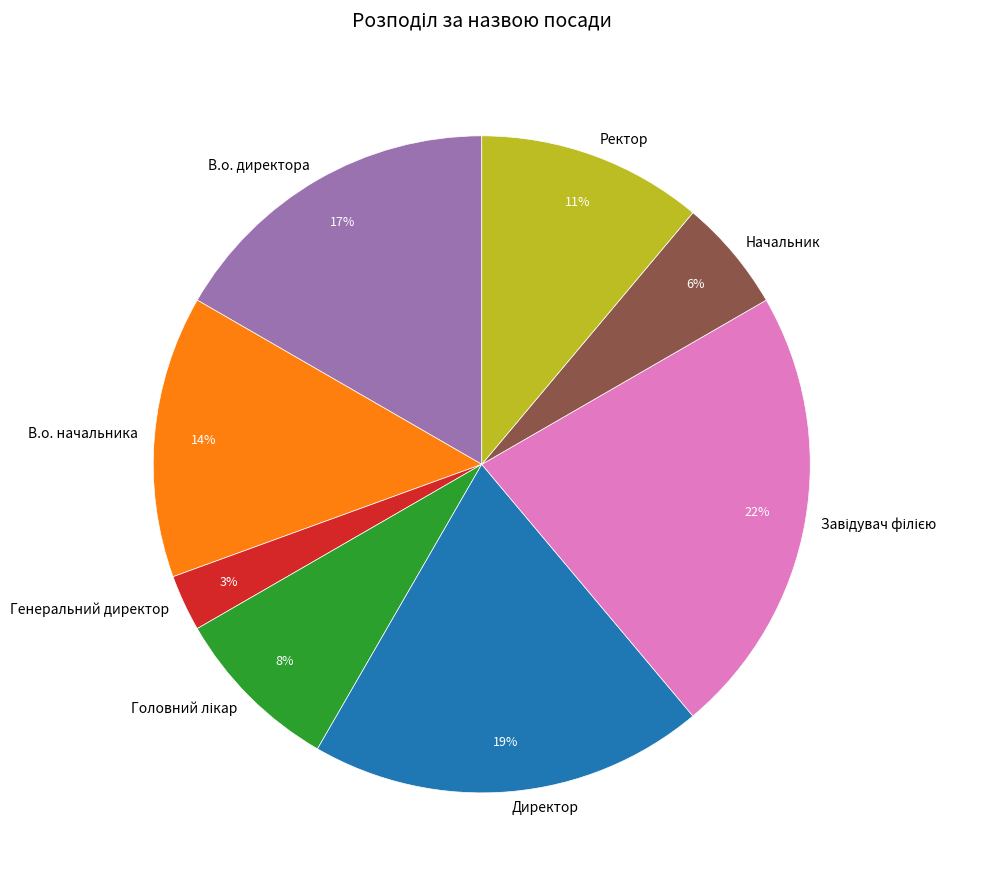

The В.о. директора slice represents 3% of the pie. True or false?

False